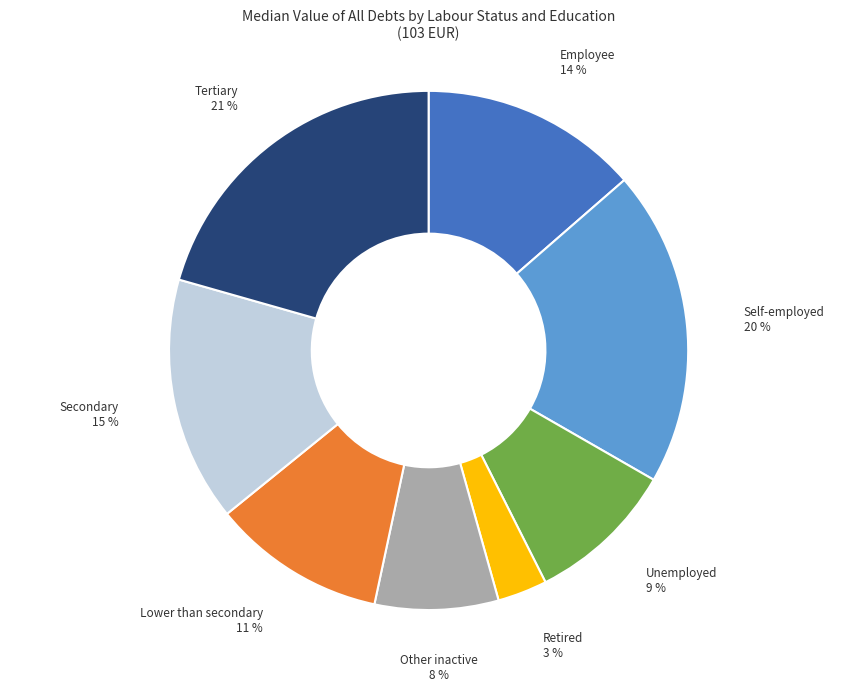

To the nearest percent, what is the difference between the Lower than secondary and Retired slice percentages?

8%